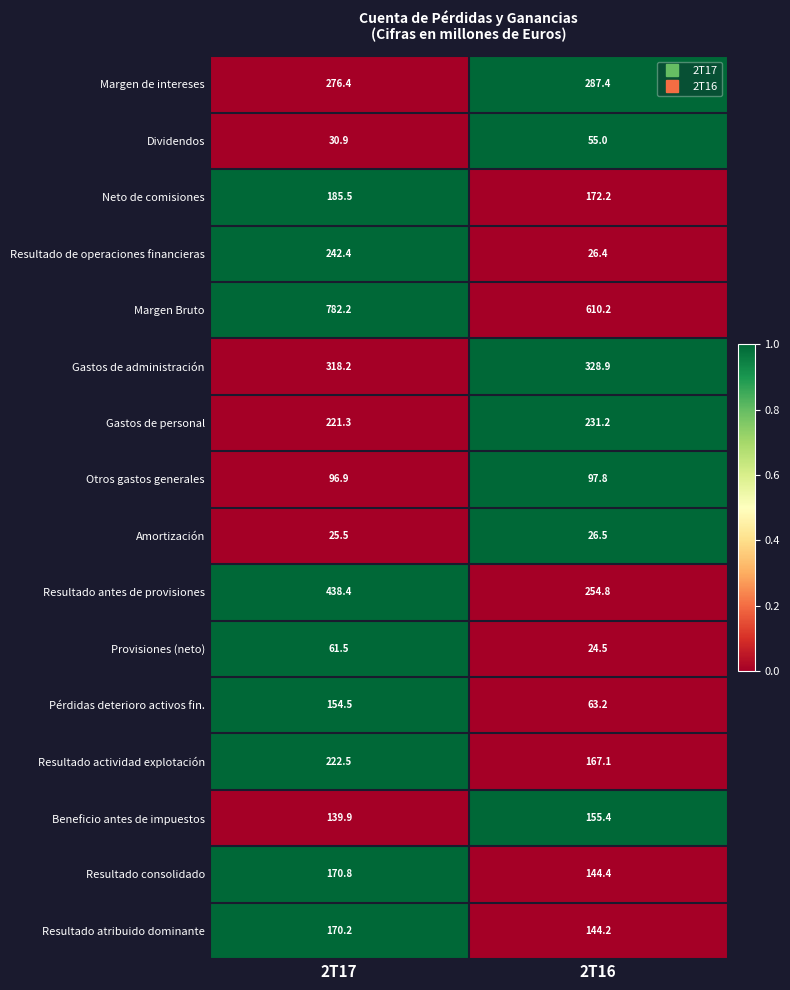

What is the difference between the highest and lowest values at 2T16?

585.7